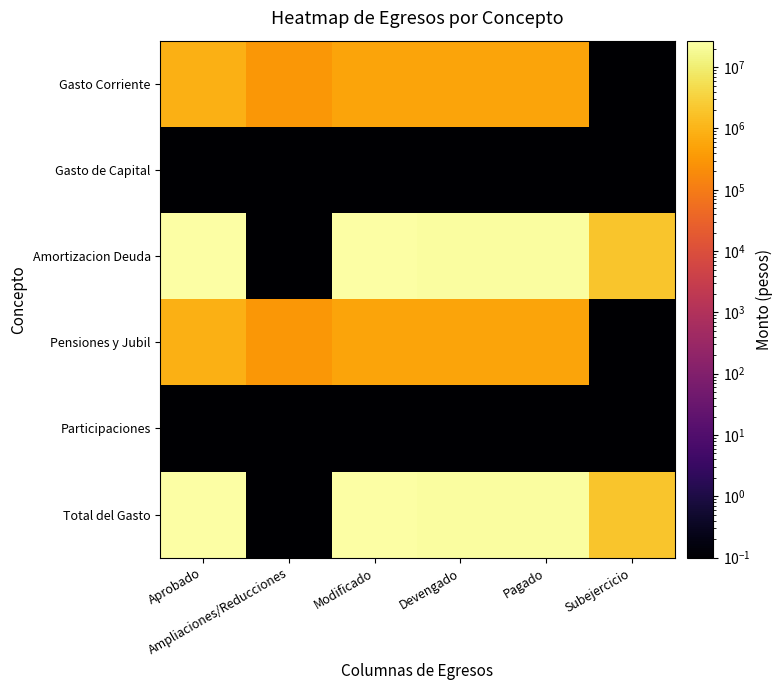

Count the number of categories in the chart.

6